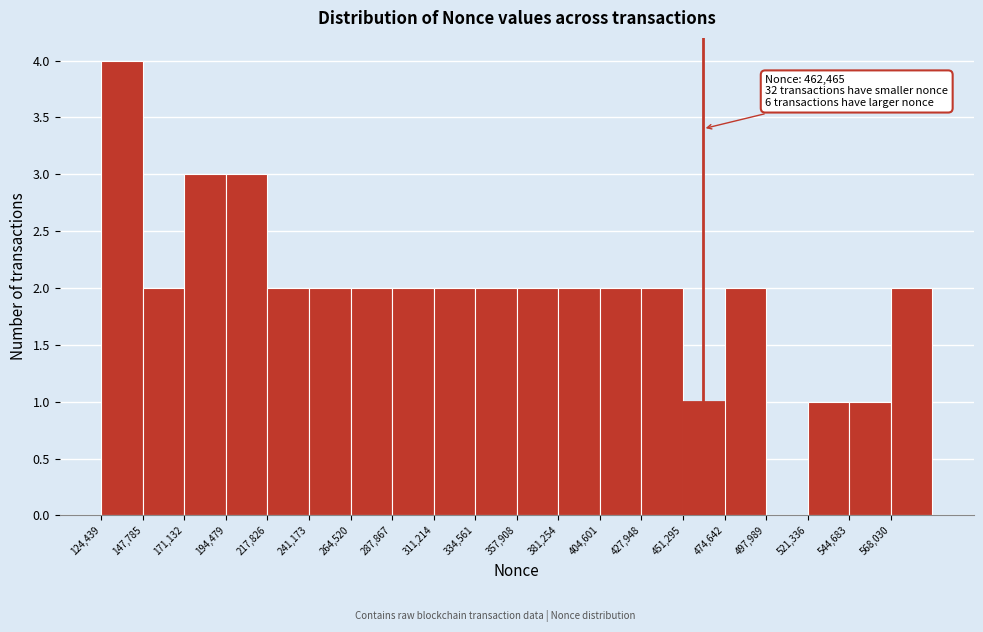

Which range on the x-axis has the tallest bar?

125000 to 150000